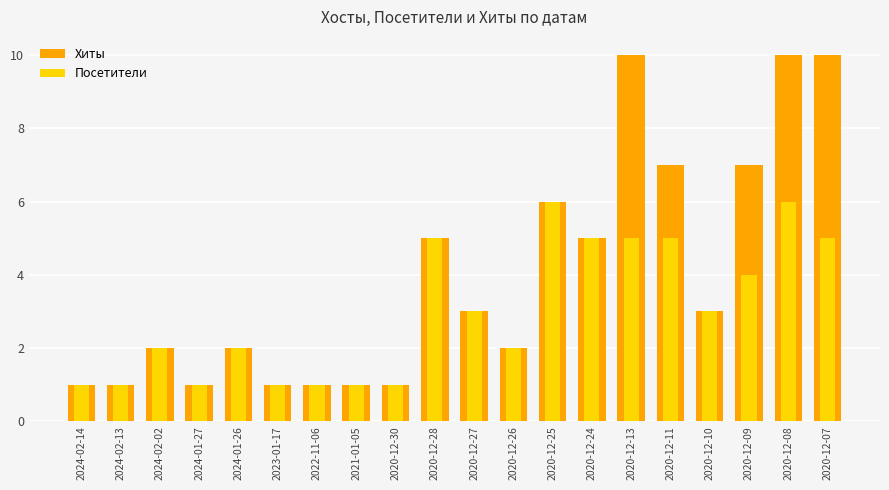

Which has a higher value, 2020-12-28 or 2021-01-05?

2020-12-28